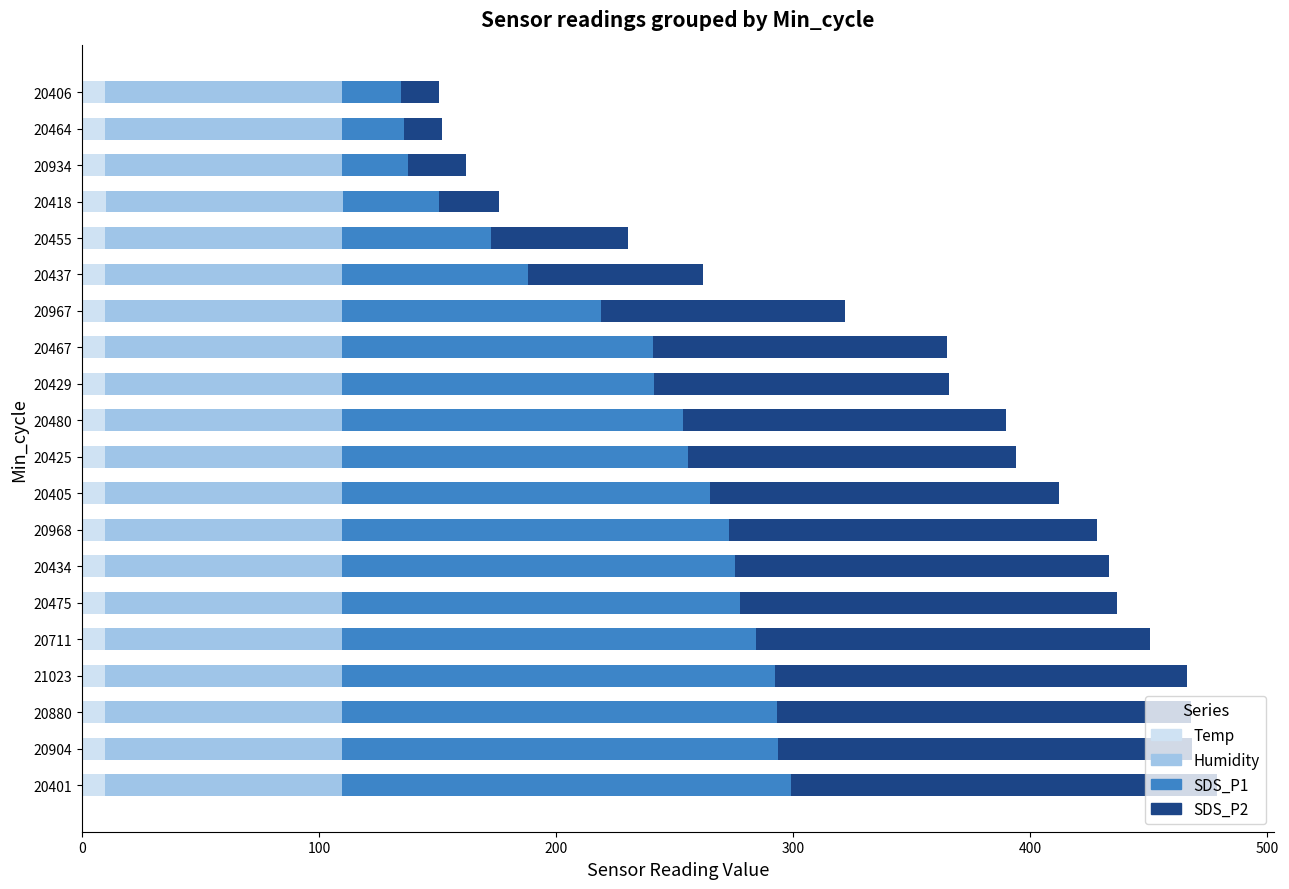

True or false: Temp has a value of 9.8 at 20934.

True